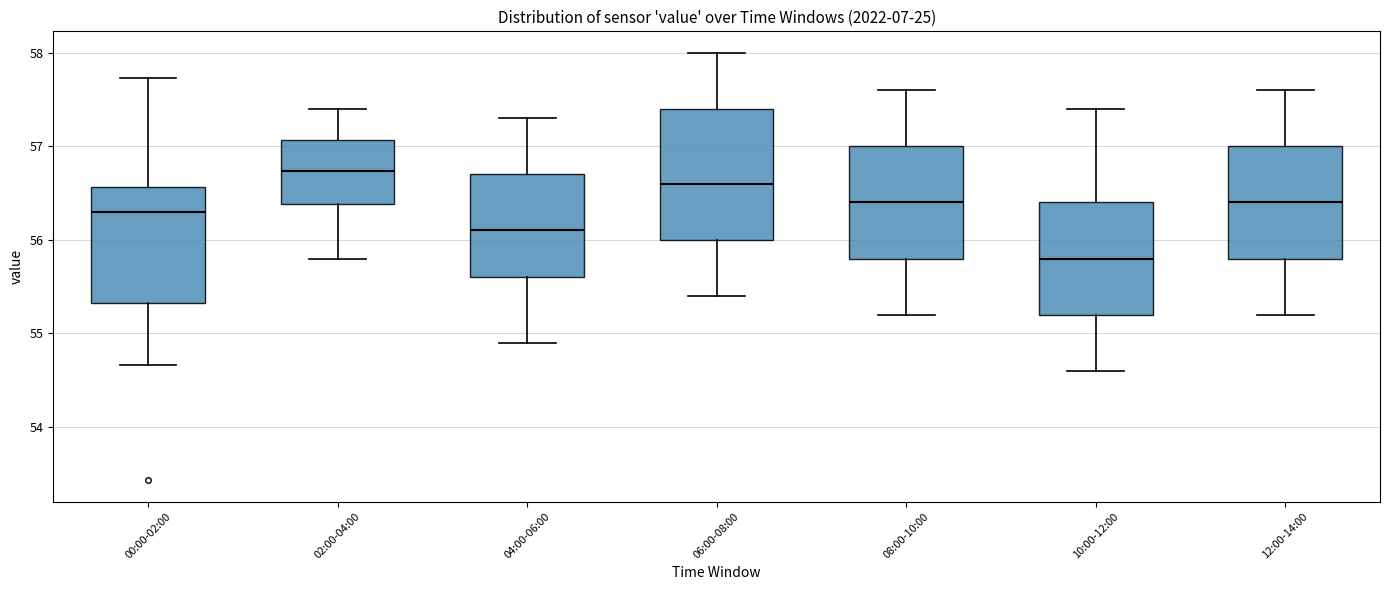

Which box is the tallest, from its lower edge to its upper edge?

06:00-08:00